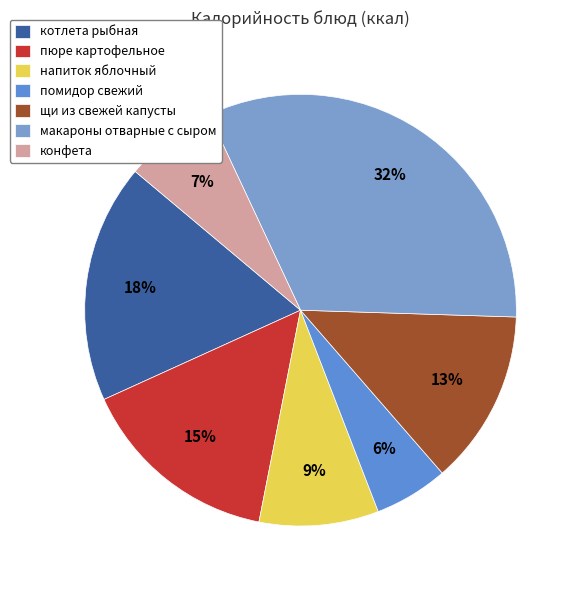

Does any single category account for the majority?

No